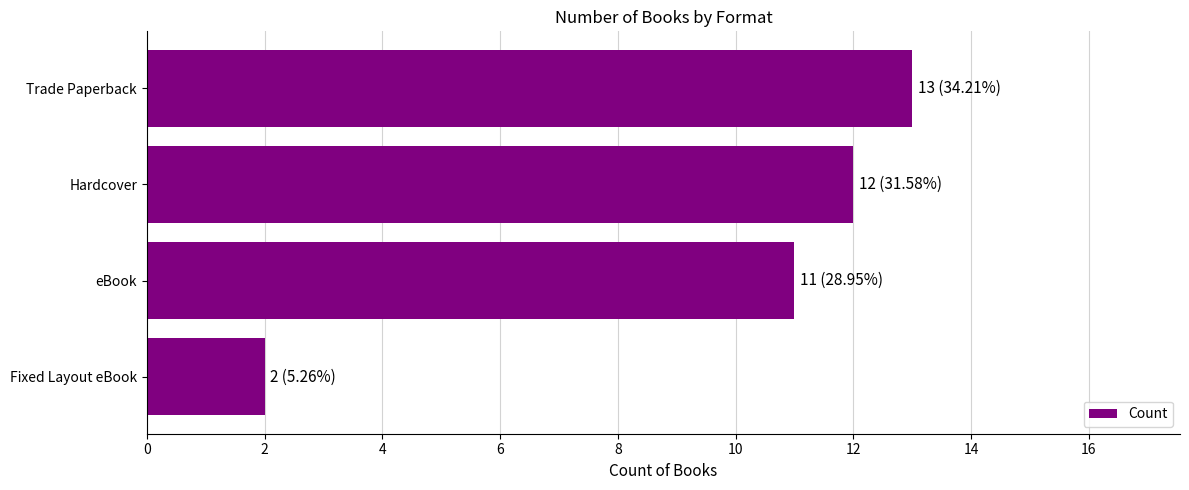

What is the difference between the maximum and minimum values?

11